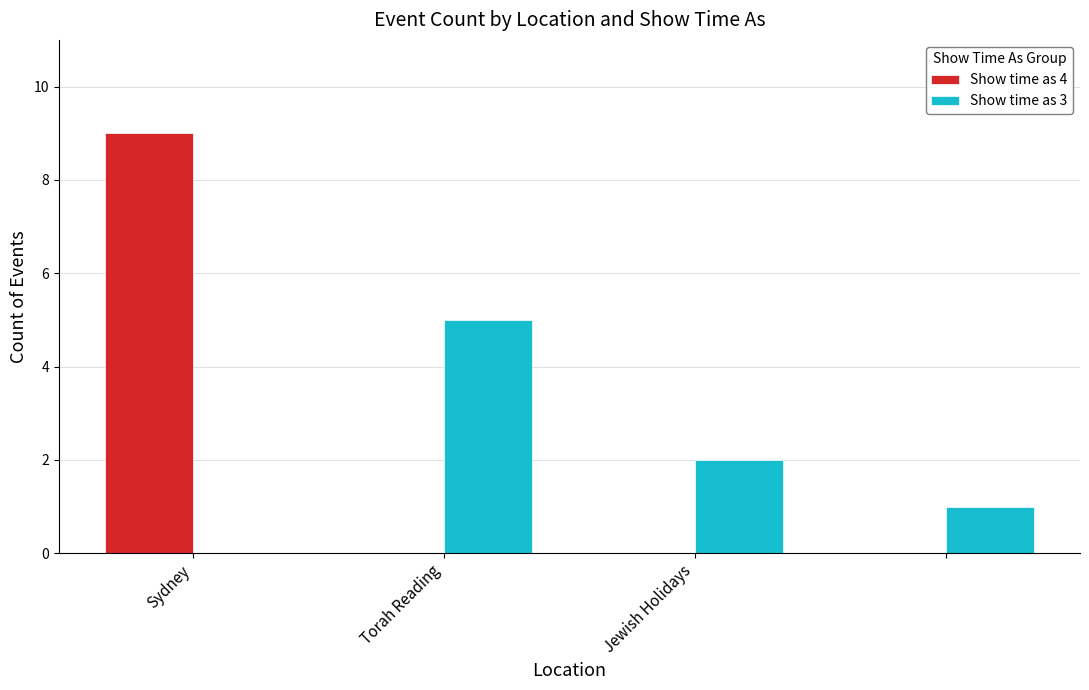

What is the highest value of the Show time as 4 series?

9